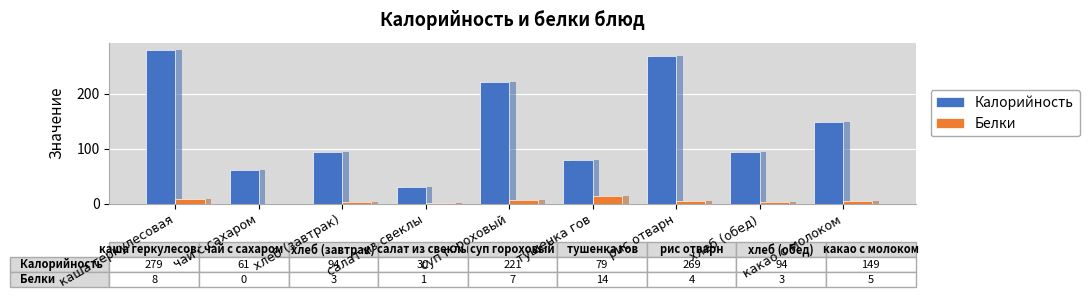

Which series has the largest total across all categories?

Калорийность